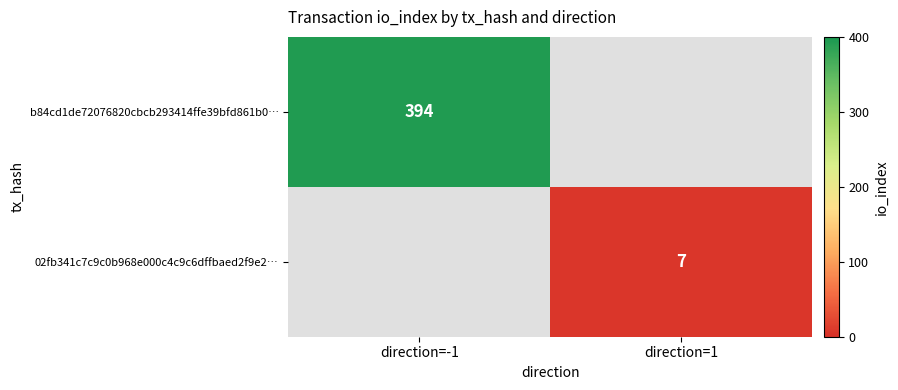

What is the maximum value shown in the chart?

394.0